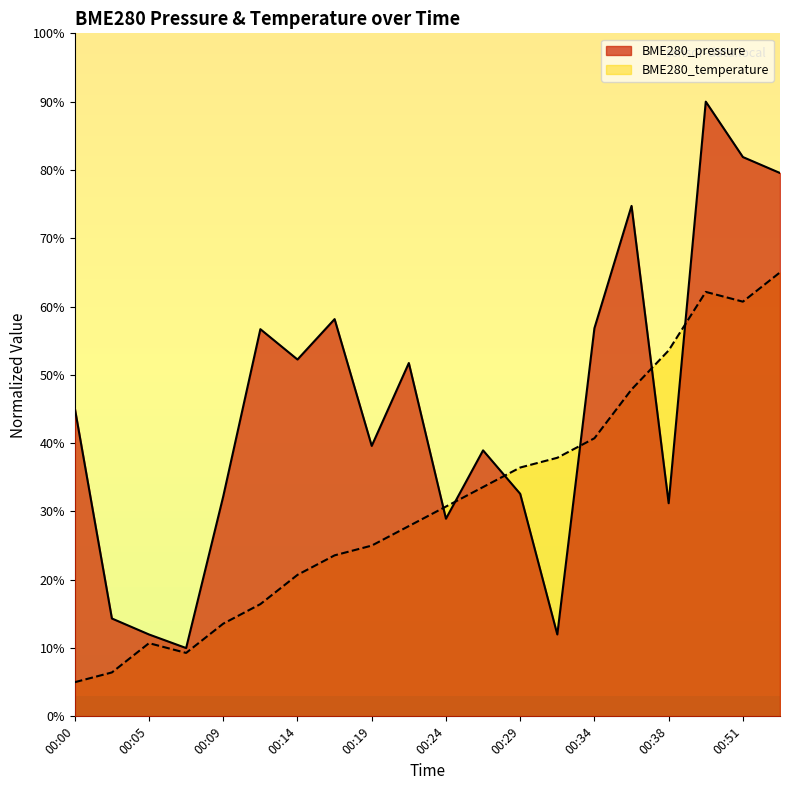

Which category has the highest value in the BME280_temperature series?

00:54